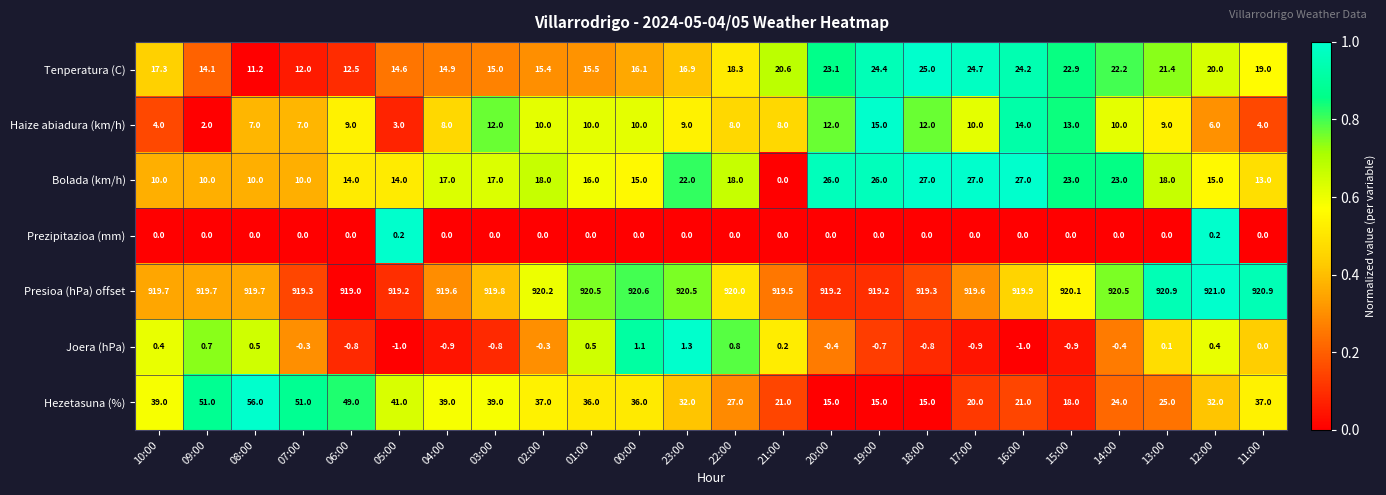

What is the total value across all series at 02:00?

1000.3